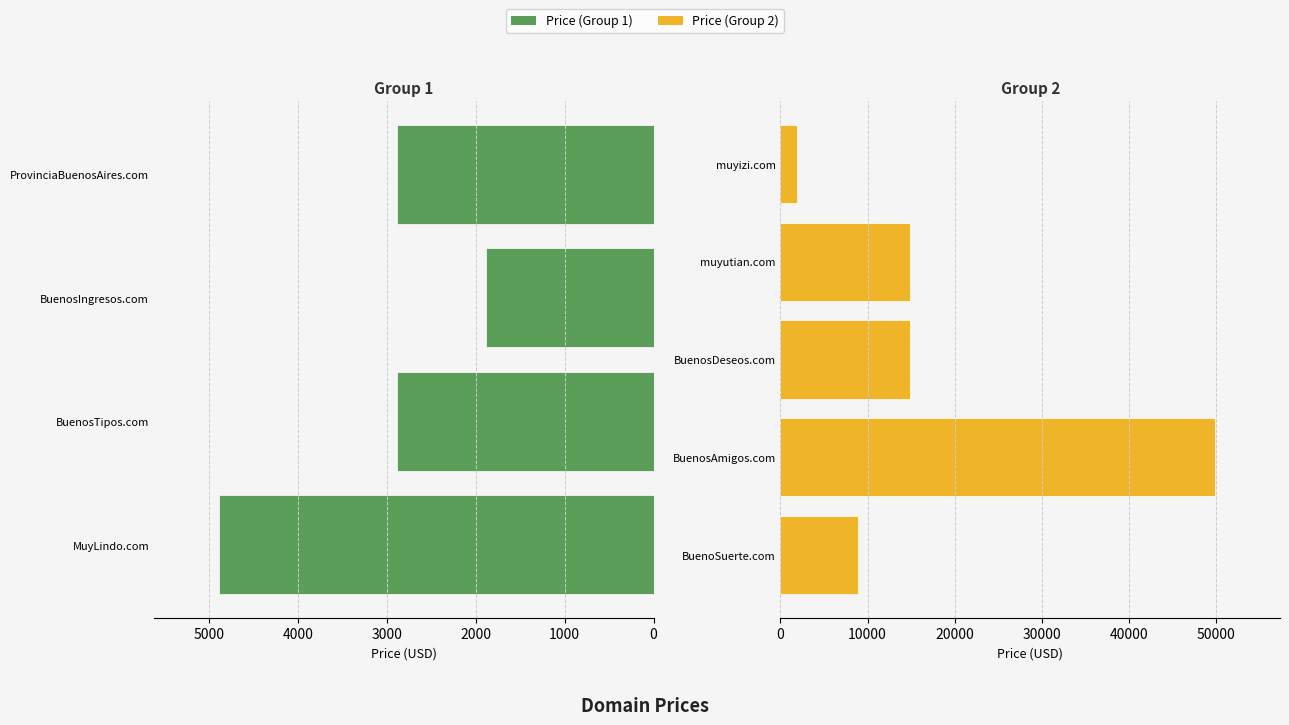

The chart shows a value of 1888 at BuenosIngresos.com. True or false?

True